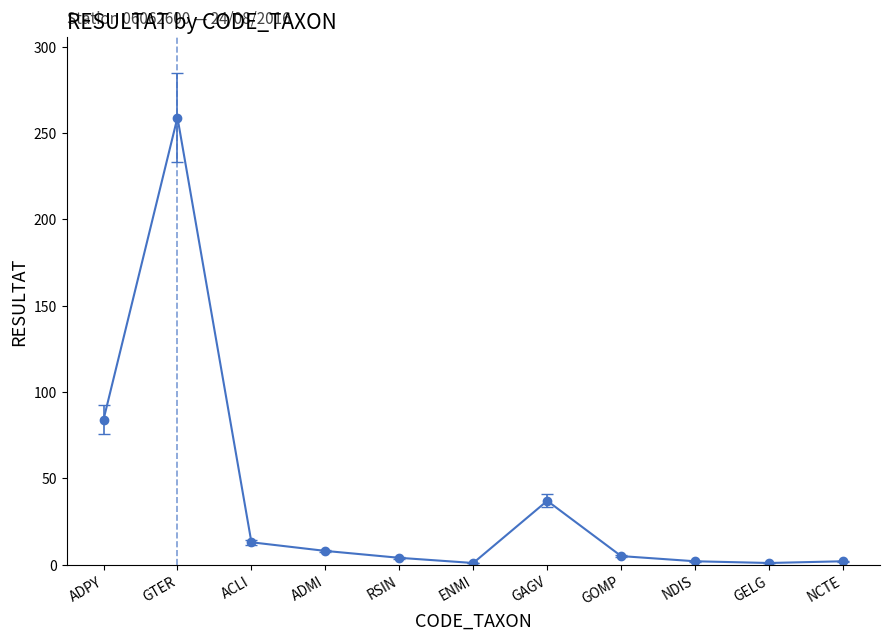

Between ADMI and ADPY, which is larger?

ADPY